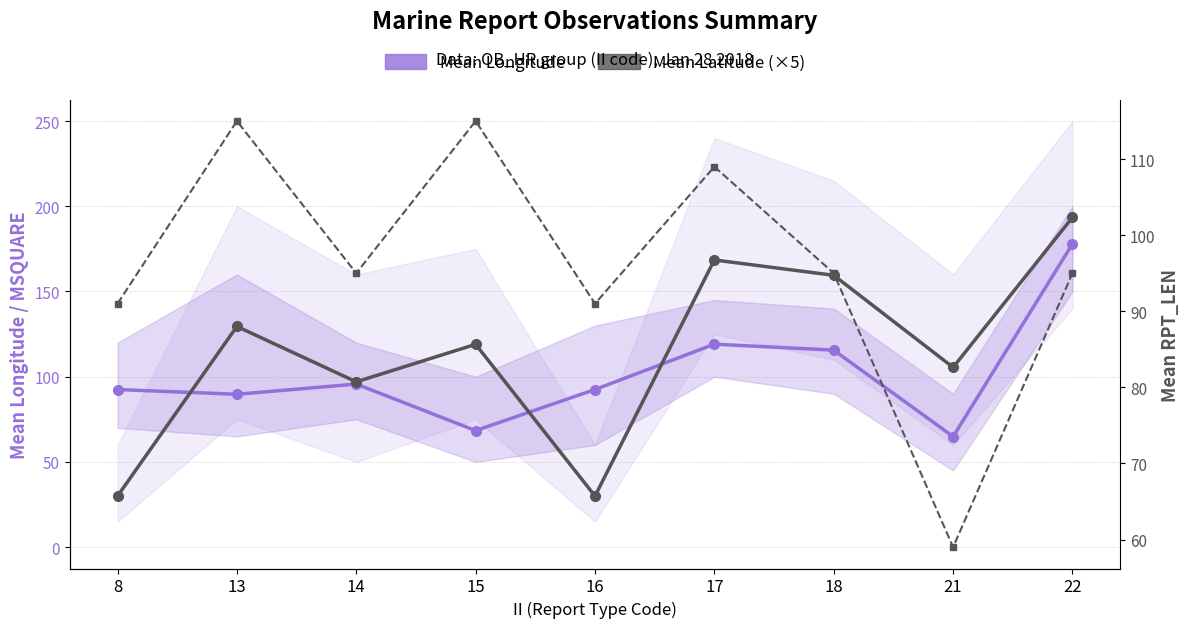

What is the value of the Mean Longitude point at the 5th from the left?

92.5